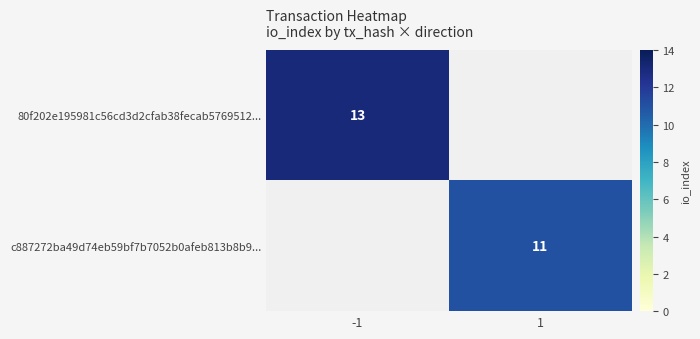

True or false: c887272ba49d74eb59bf7b7052b0afeb813b8b9... has a value of 5 at 1.

False